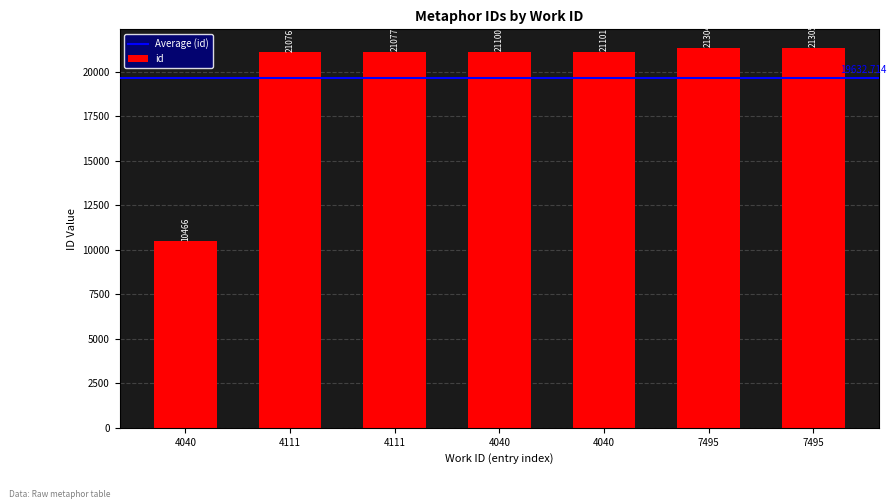

Reading left to right, what are all the values shown in this chart?

10466	21076	21077	21100	21101	21304	21305